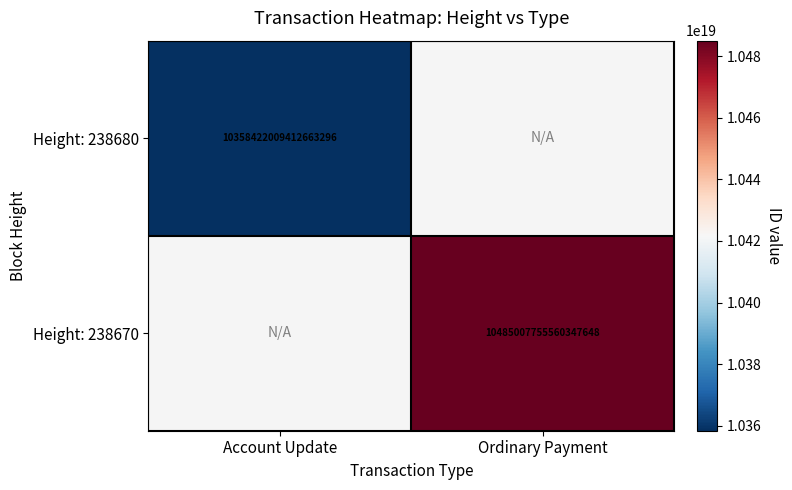

Is it true that Height: 238670 equals 3367817197657861120 at Ordinary Payment?

False